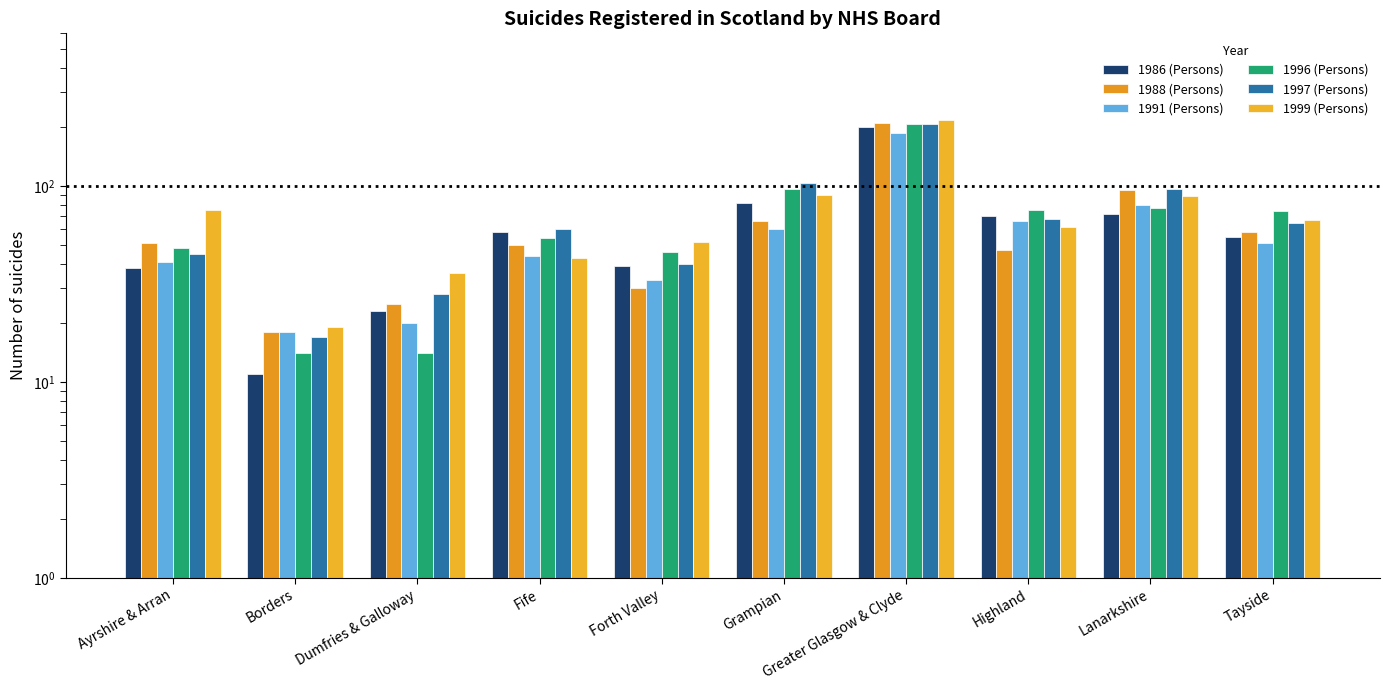

At Highland, list the series in order from largest to smallest.

1996 (Persons), 1986 (Persons), 1997 (Persons), 1991 (Persons), 1999 (Persons), 1988 (Persons)